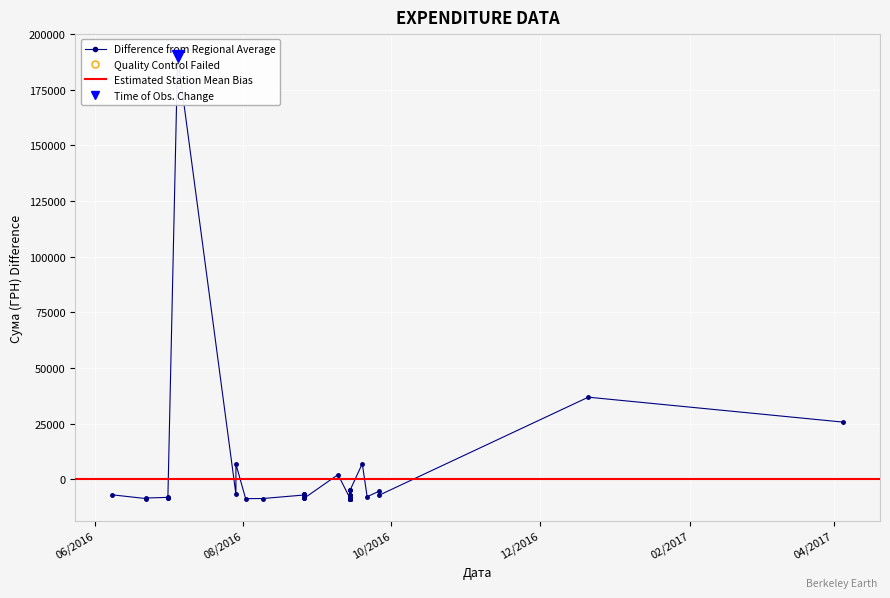

What is the difference between the second highest and minimum values?

45667.8